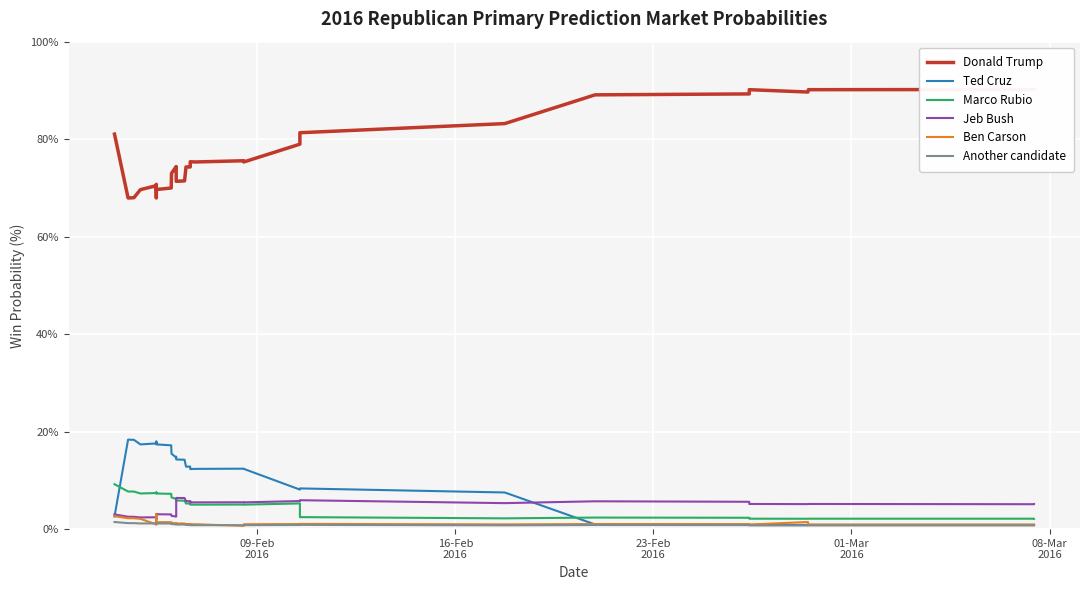

What is the minimum value for Marco Rubio?

2.1